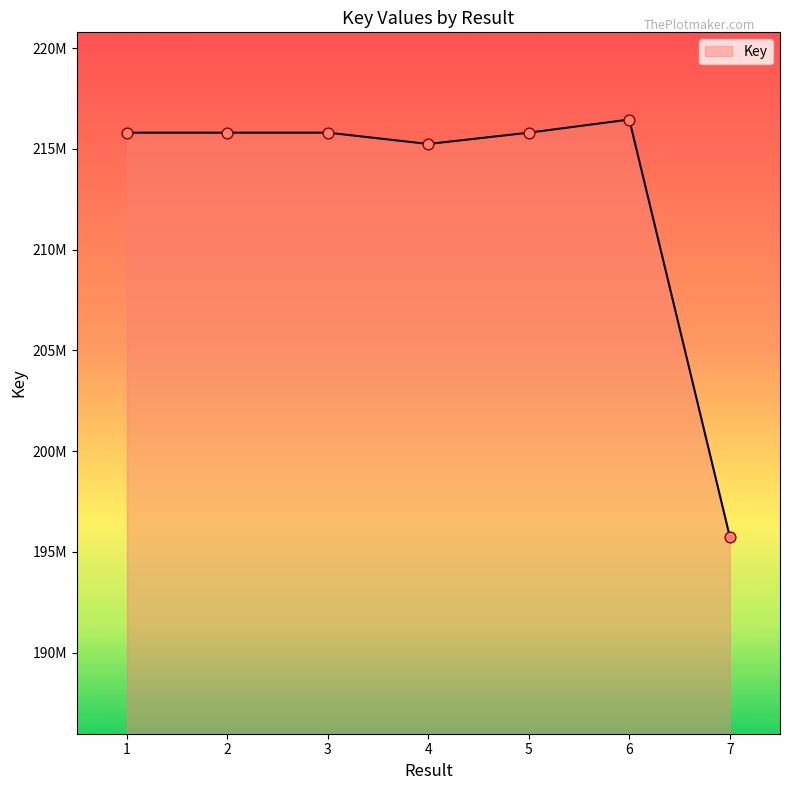

Between 6 and 4, which is larger?

6